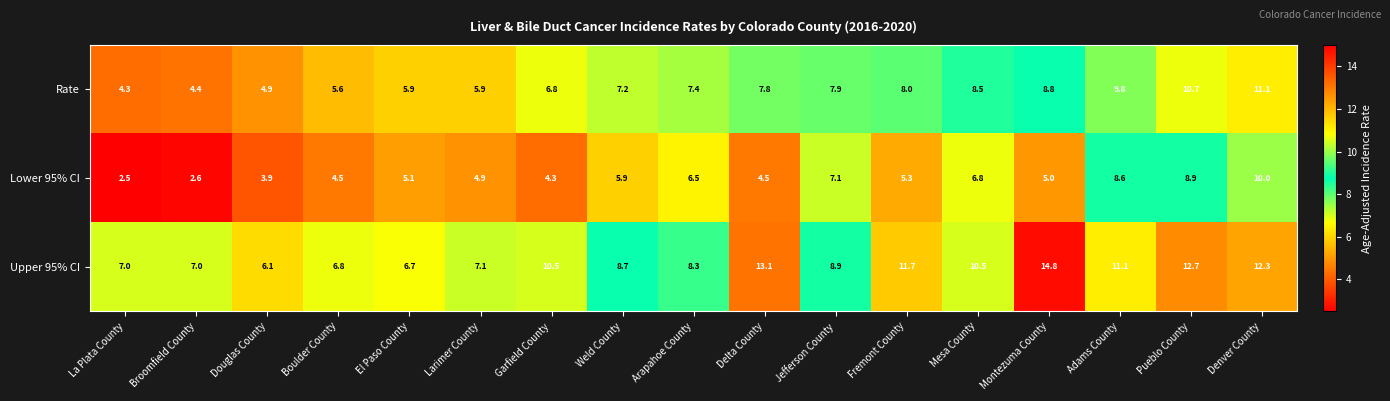

Which series has the largest total across all categories?

Upper 95% CI